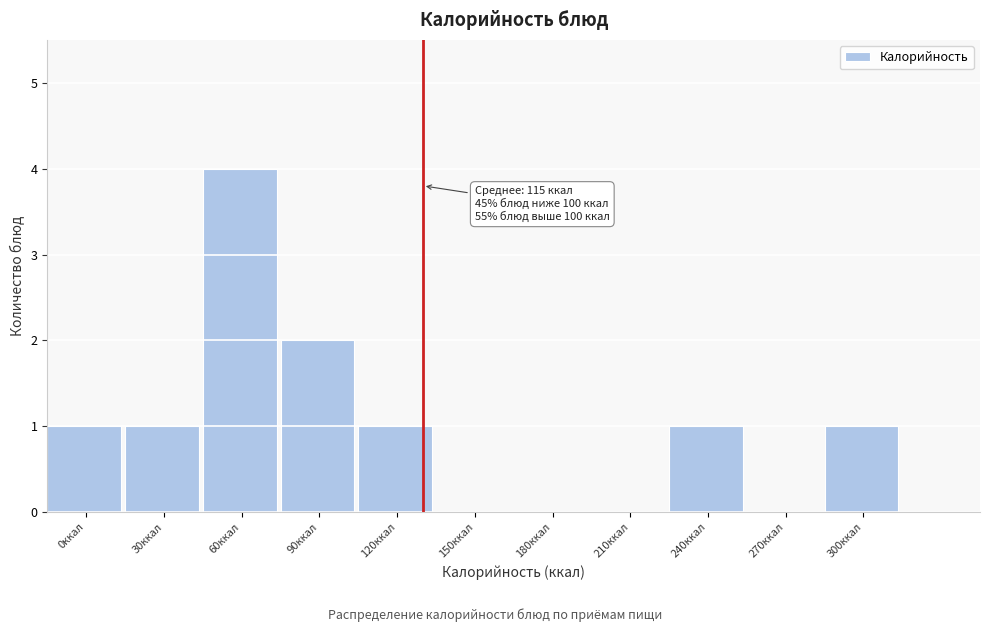

Reading left to right, what are all the values shown in this chart?

0ккал=1	30ккал=1	60ккал=4	90ккал=2	120ккал=1	150ккал=0	180ккал=0	210ккал=0	240ккал=1	270ккал=0	300ккал=1